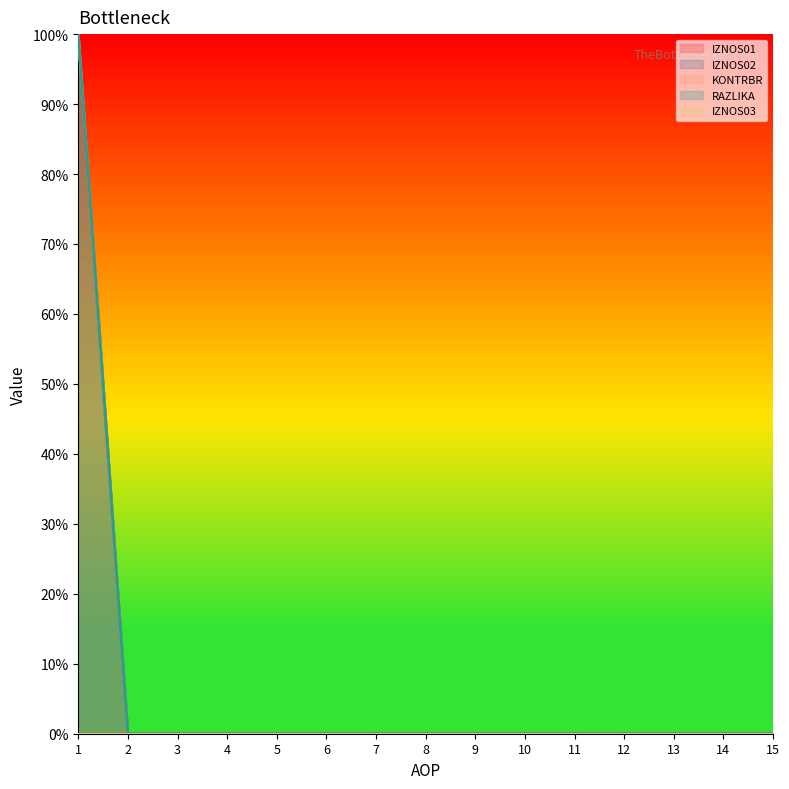

How many lines are shown in the chart?

5